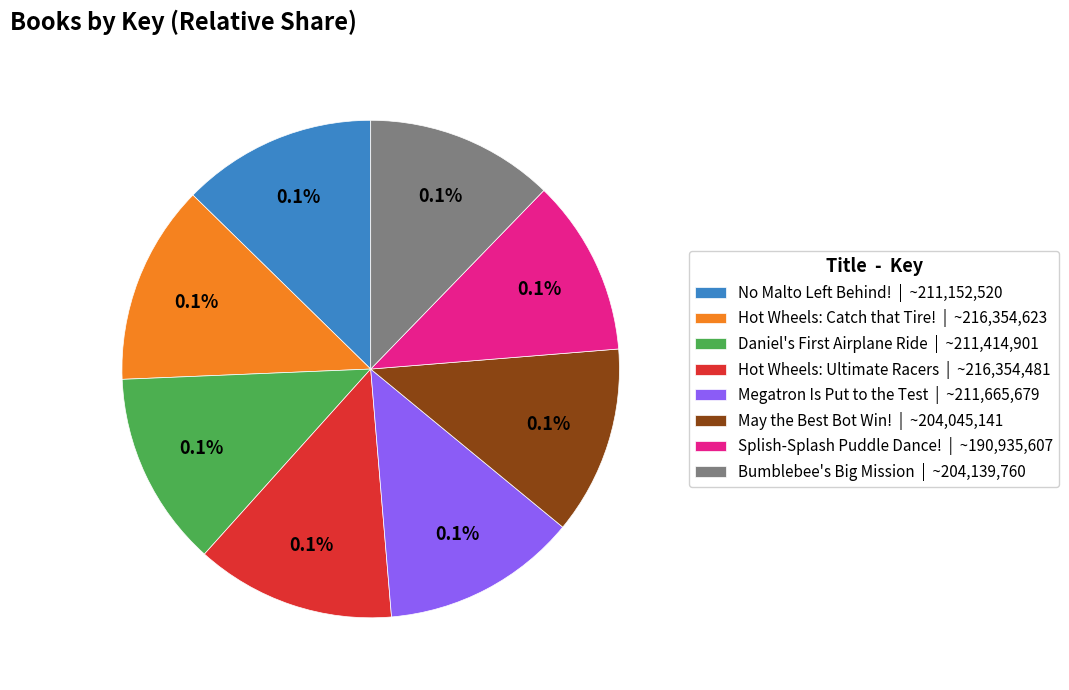

To the nearest percent, what is the difference between the largest and smallest slice percentages?

2%